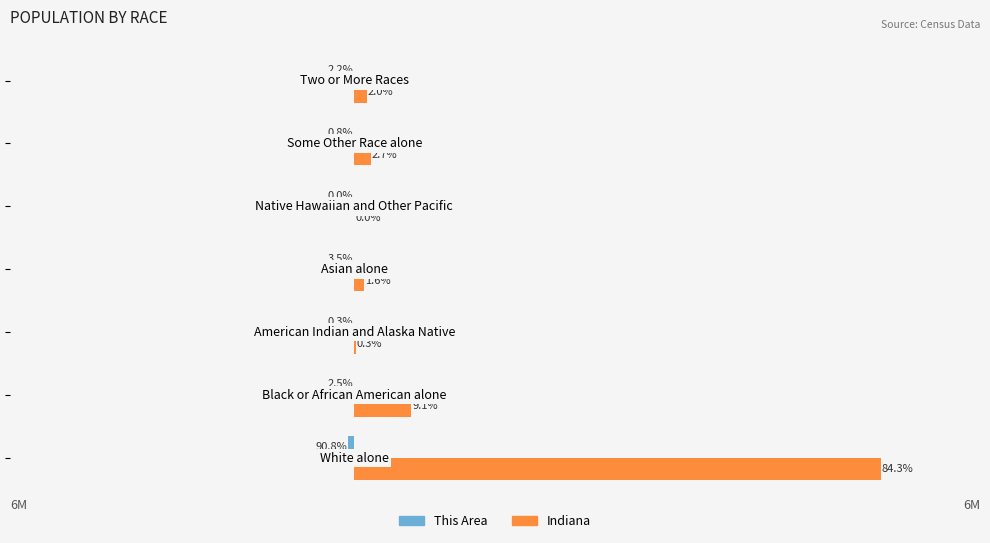

What is the sum of all Indiana values?

6483802